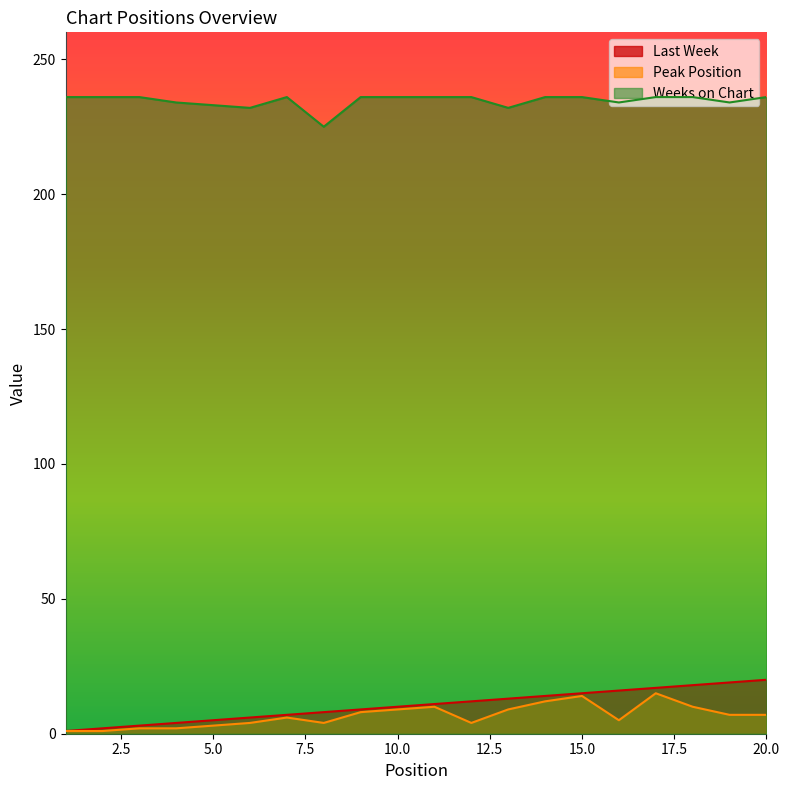

Reading left to right, transcribe all the data shown in this chart.

Last Week: 1=1	2=2	3=3	4=4	5=5	6=6	7=7	8=8	9=9	10=10	11=11	12=12	13=13	14=14	15=15	16=16	17=17	18=18	19=19	20=20
Peak Position: 1=1	2=1	3=2	4=2	5=3	6=4	7=6	8=4	9=8	10=9	11=10	12=4	13=9	14=12	15=14	16=5	17=15	18=10	19=7	20=7
Weeks on Chart: 1=236	2=236	3=236	4=234	5=233	6=232	7=236	8=225	9=236	10=236	11=236	12=236	13=232	14=236	15=236	16=234	17=236	18=236	19=234	20=236